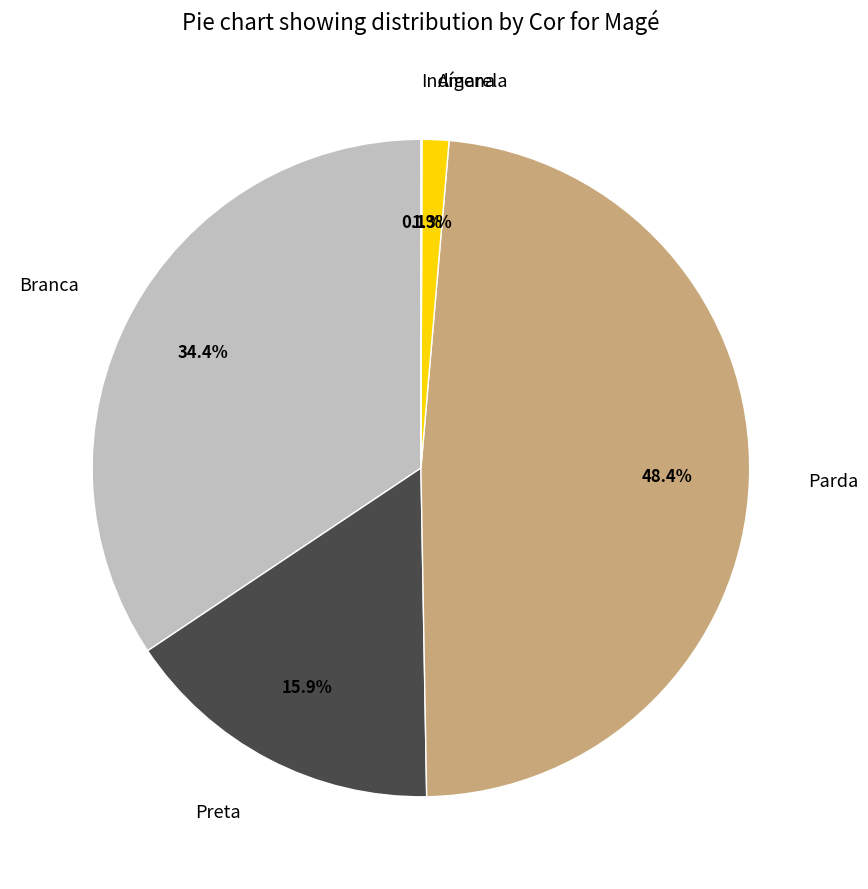

True or false: Parda accounts for 48% of the total.

True